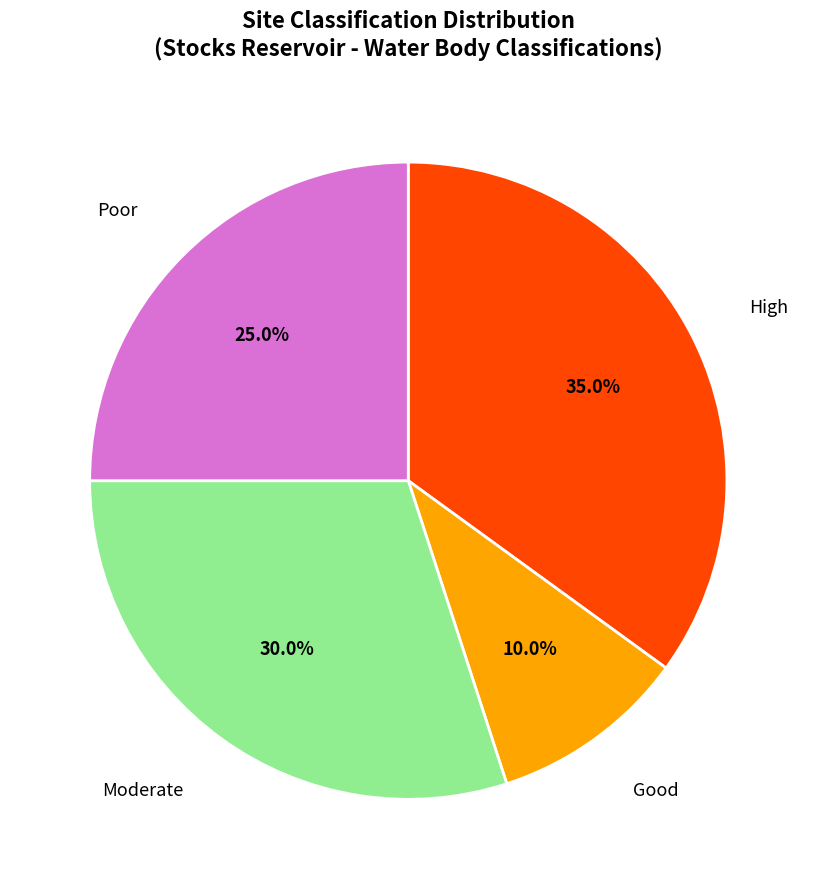

Approximately how many times larger is the value at Moderate compared to High?

0.9